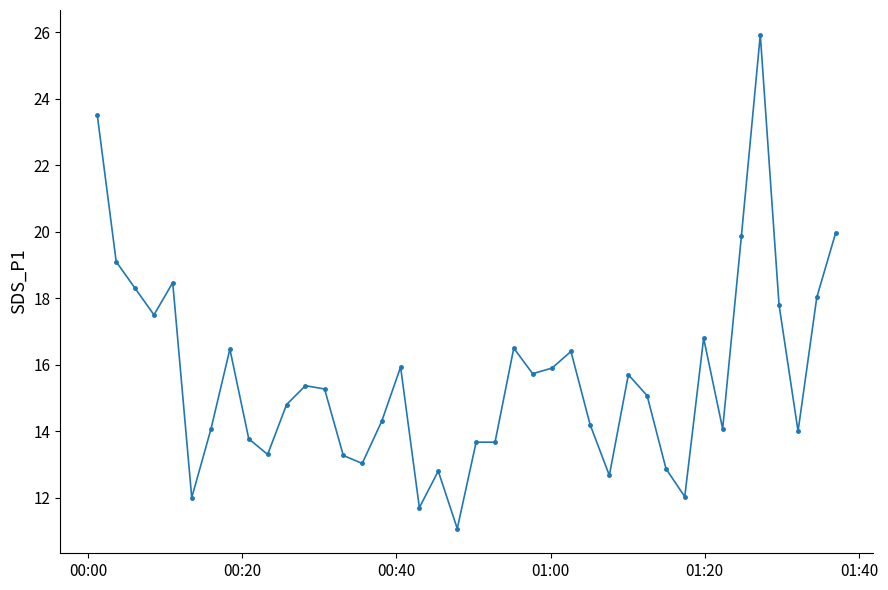

What is the value of the 11th point from the left?

14.8